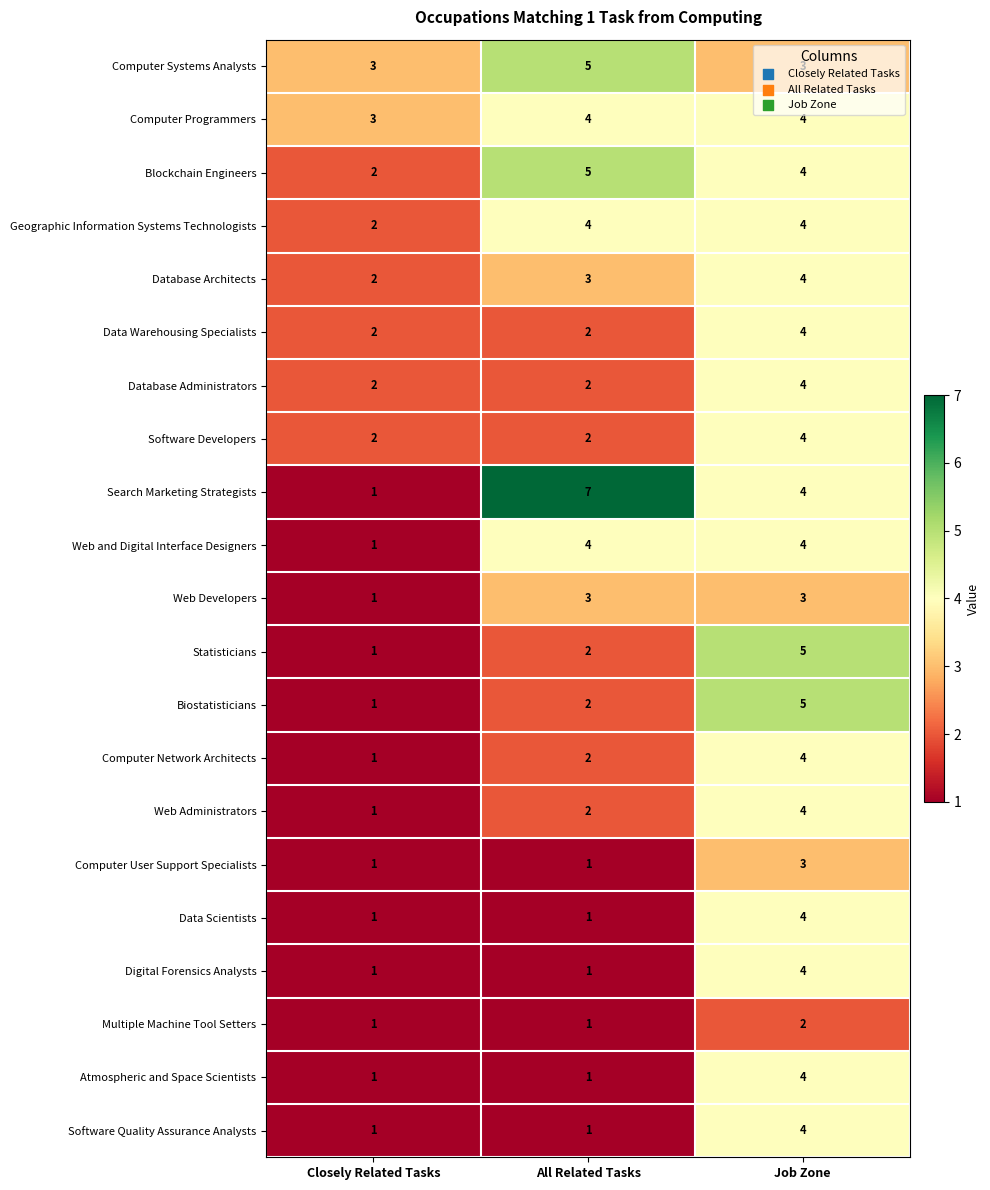

List the labels in order of Web Administrators value, largest first.

Job Zone, All Related Tasks, Closely Related Tasks